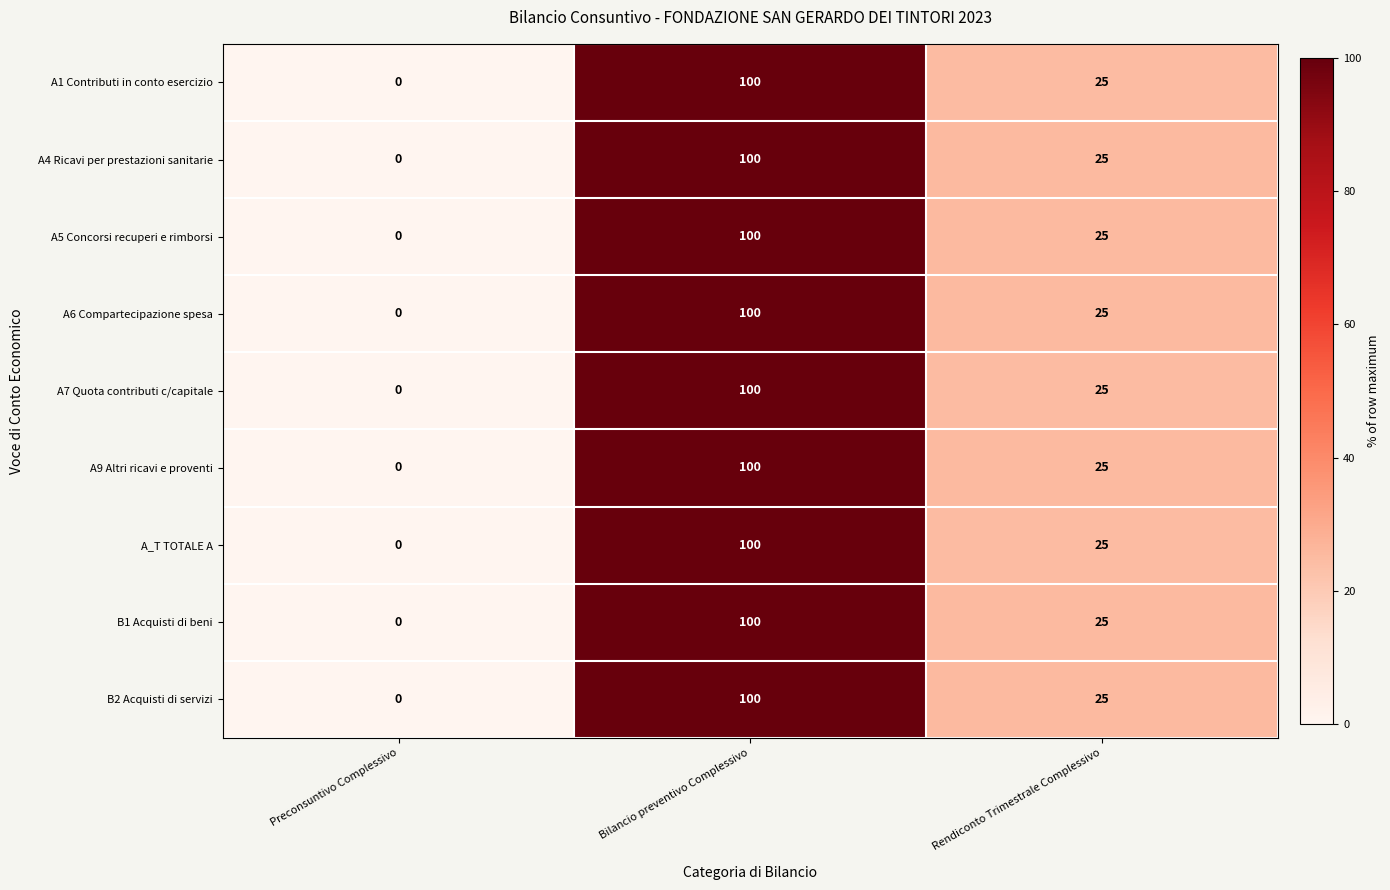

How many values in B1 Acquisti di beni are above zero?

2